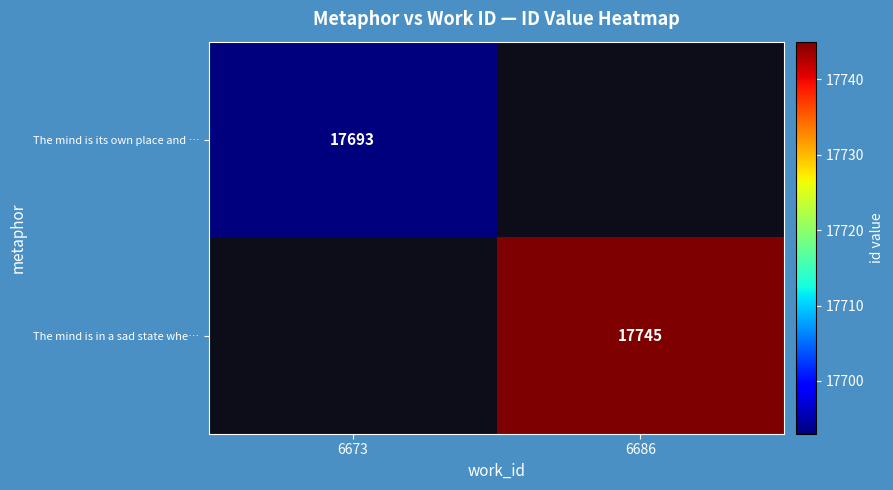

The The mind is its own place and … series shows 17693 at 6673. True or false?

True